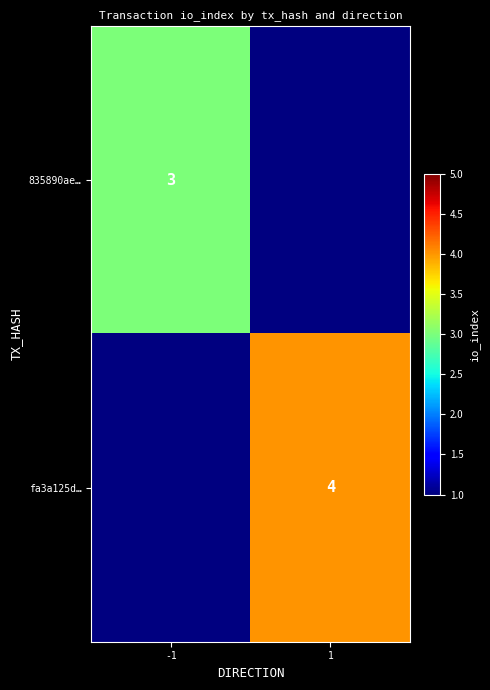

True or false: 835890ae… has a value of 2.0 at -1.

False